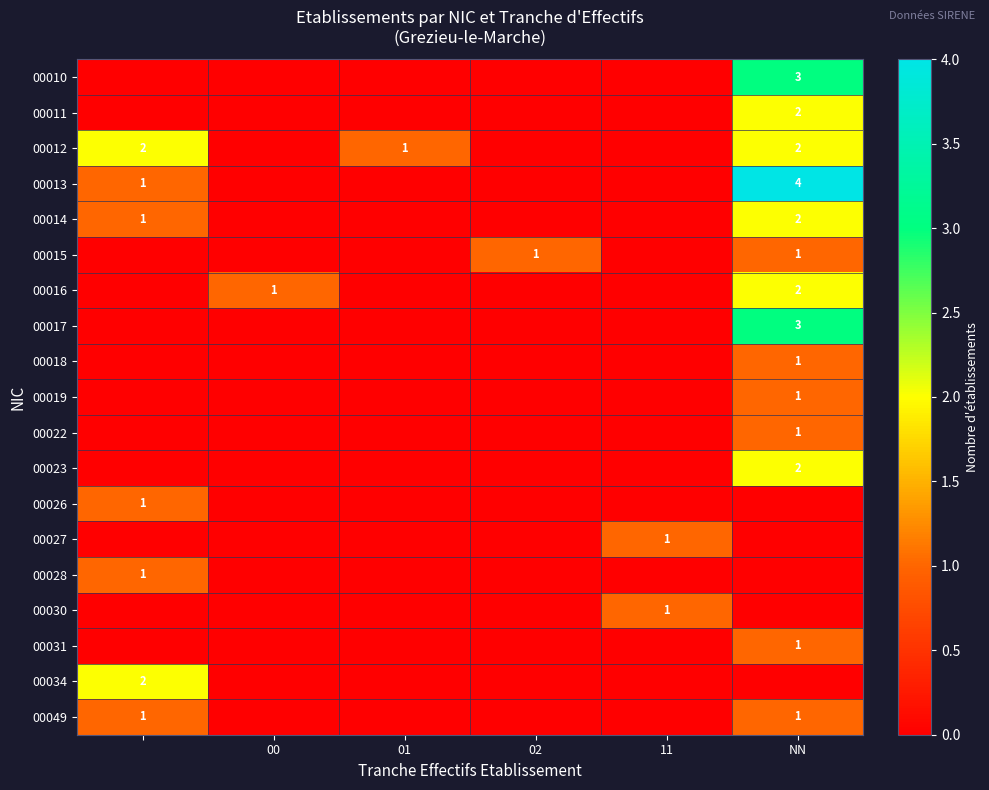

Which series has the largest range (max minus min)?

row_3